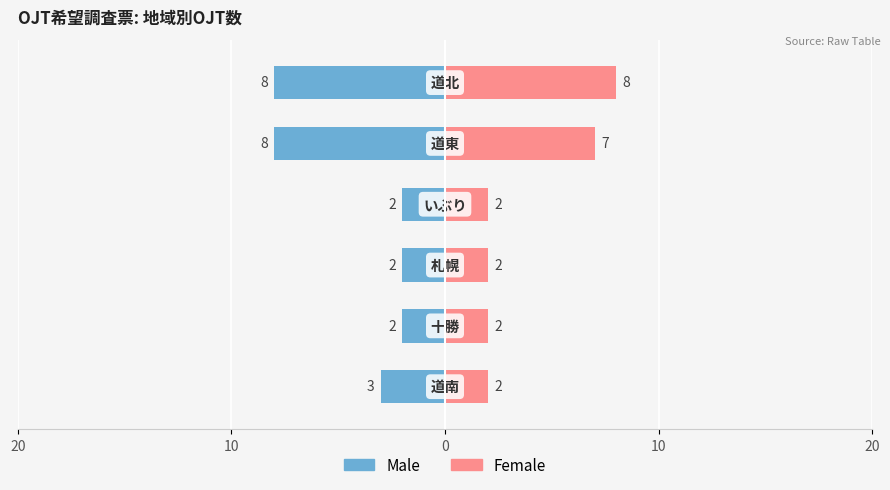

What is the value of the Male bar at the 1st from the left?

-3